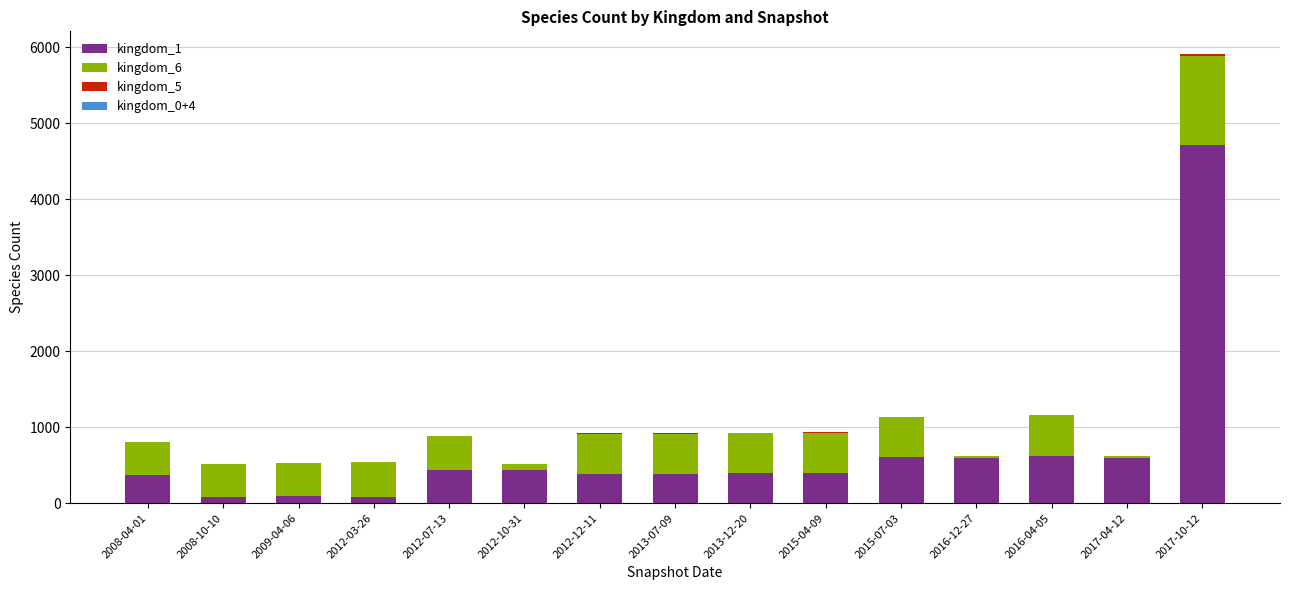

How many series are shown in this chart?

4